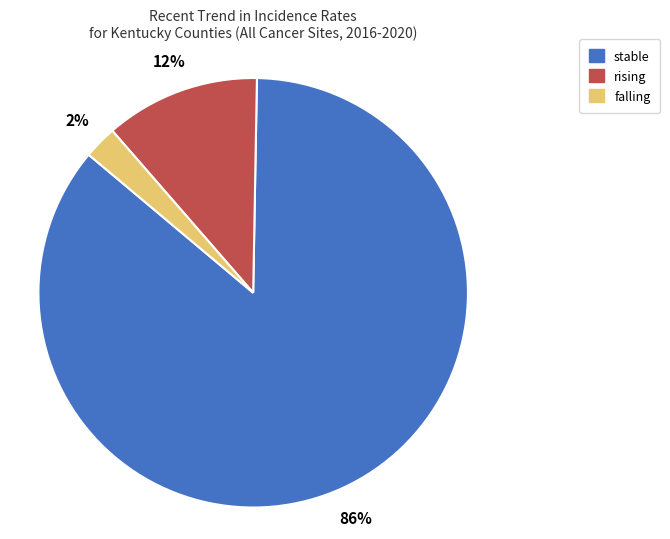

To the nearest percent, what is the average slice percentage?

33%